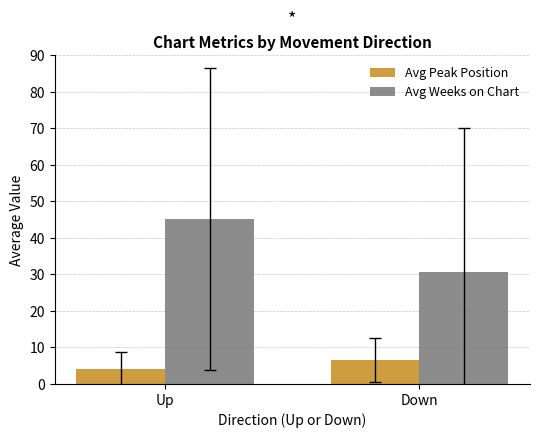

What is the label of the 2nd bar from the right?

Up